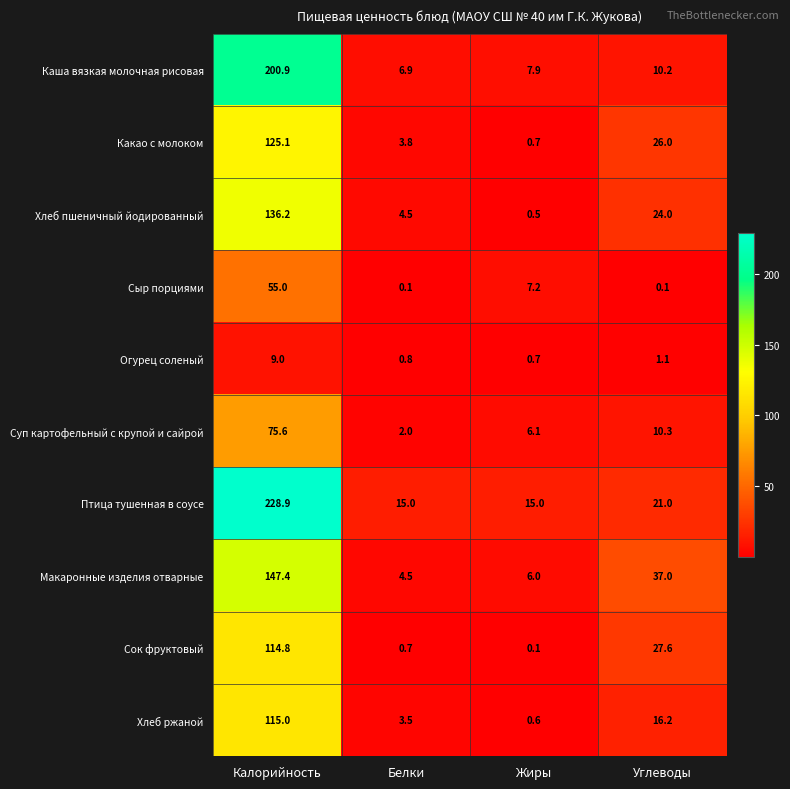

Which label corresponds to the largest value in the chart?

Калорийность